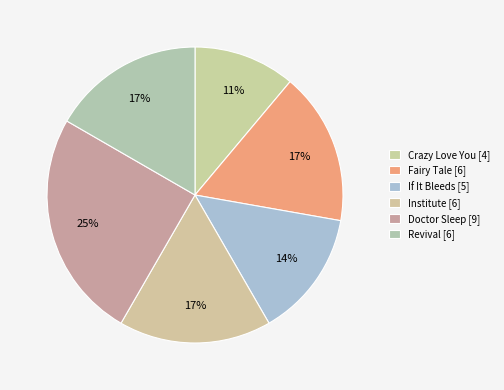

Does Crazy Love You represent more than half of the total?

No